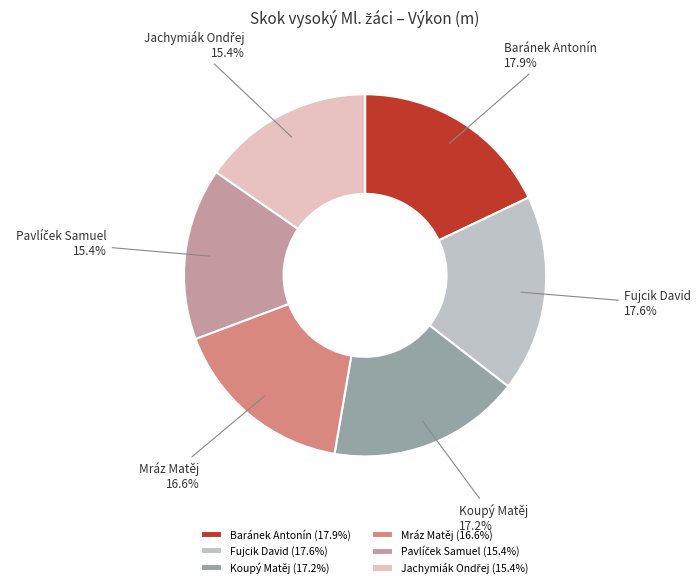

Approximately how many times larger is the value at Mráz Matěj compared to Baránek Antonín?

0.9